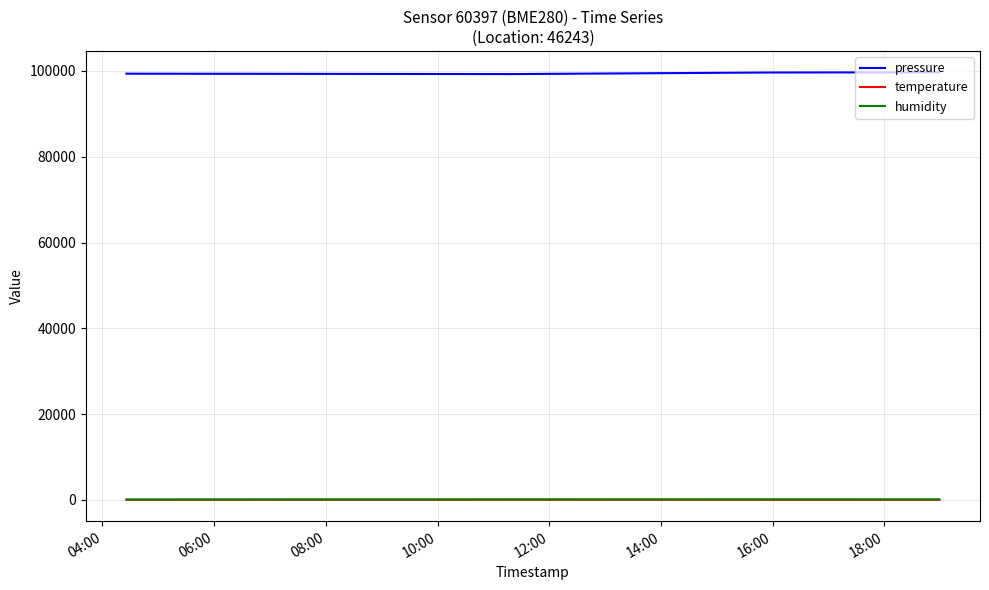

What is the greatest value displayed?

99690.4